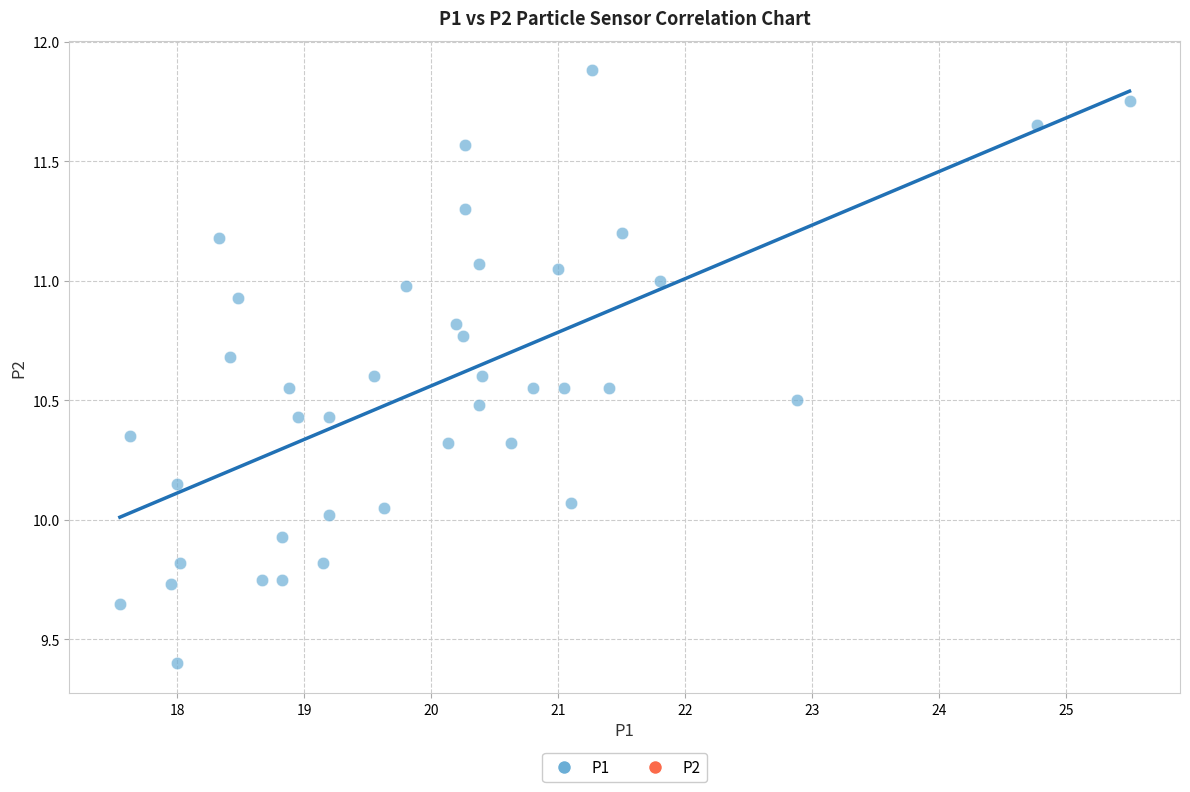

What is the range of Y values (max minus min)?

2.5